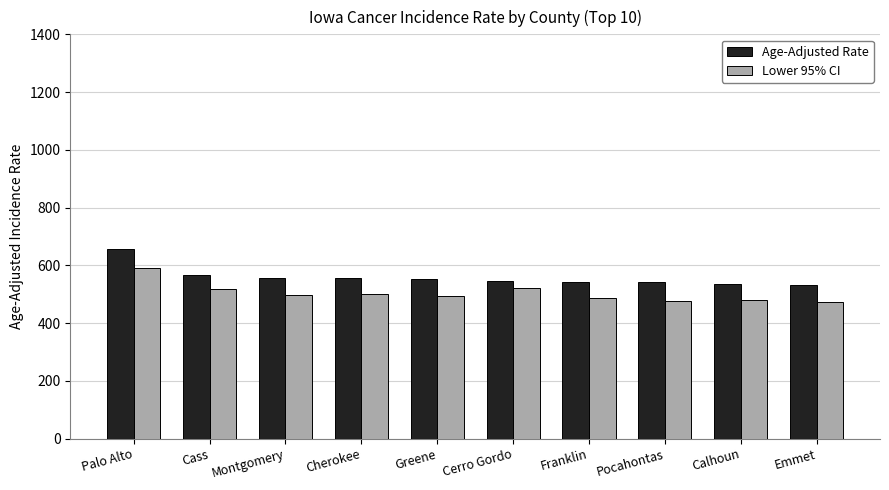

What is the minimum value for Age-Adjusted Rate?

531.1